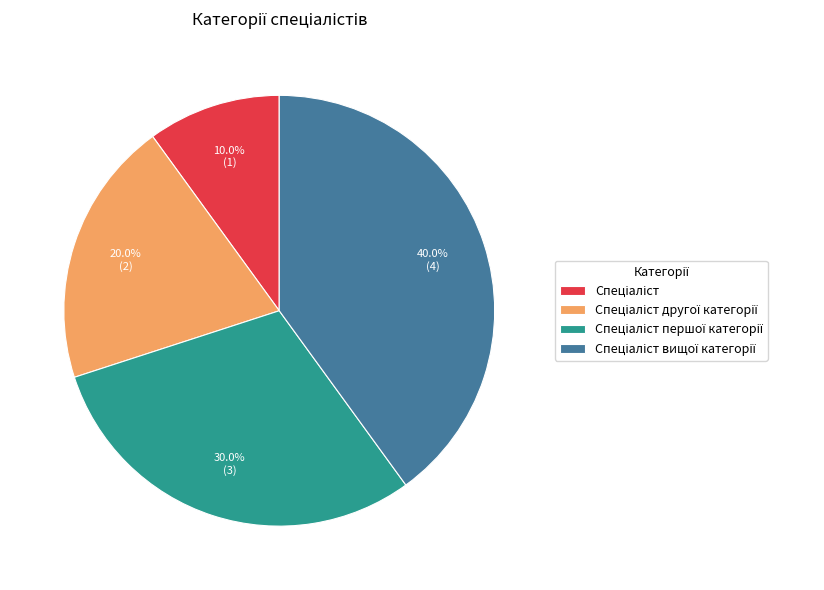

Is there any slice that represents more than half of the pie?

No